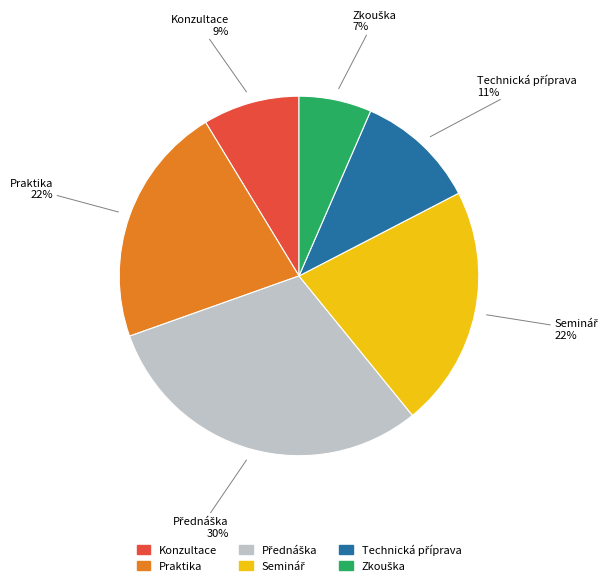

To the nearest percent, what is the average slice percentage?

17%